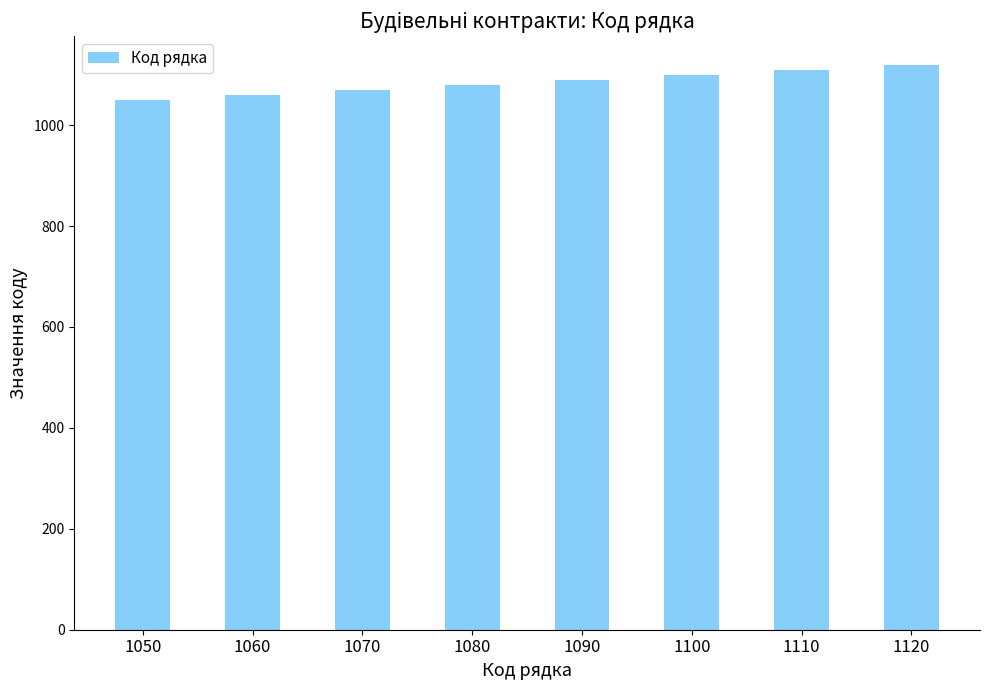

Is it true that the value at 1050 is 1050?

True